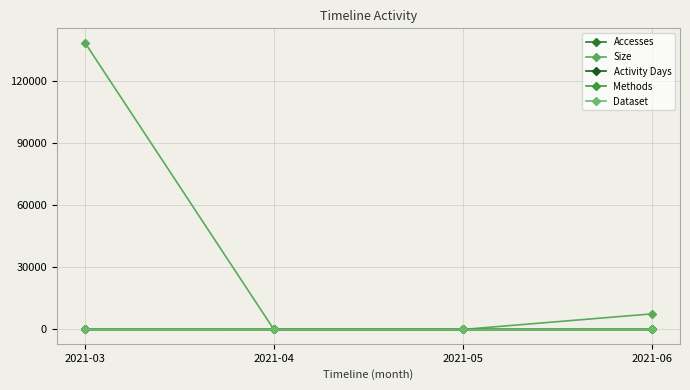

Does the chart have visible grid lines?

Yes